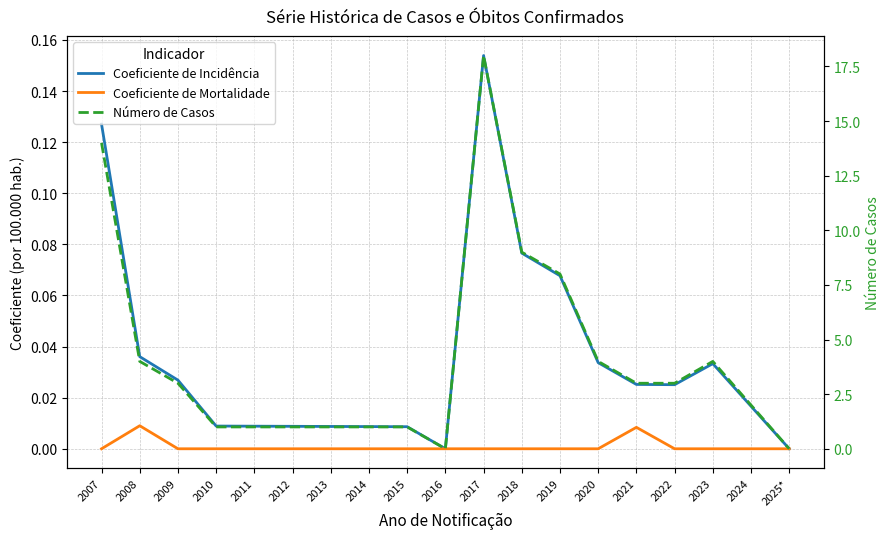

List the labels in order of Coeficiente de Incidência value, smallest first.

2016, 2025*, 2015, 2014, 2013, 2012, 2011, 2010, 2024, 2022, 2021, 2009, 2023, 2020, 2008, 2019, 2018, 2007, 2017